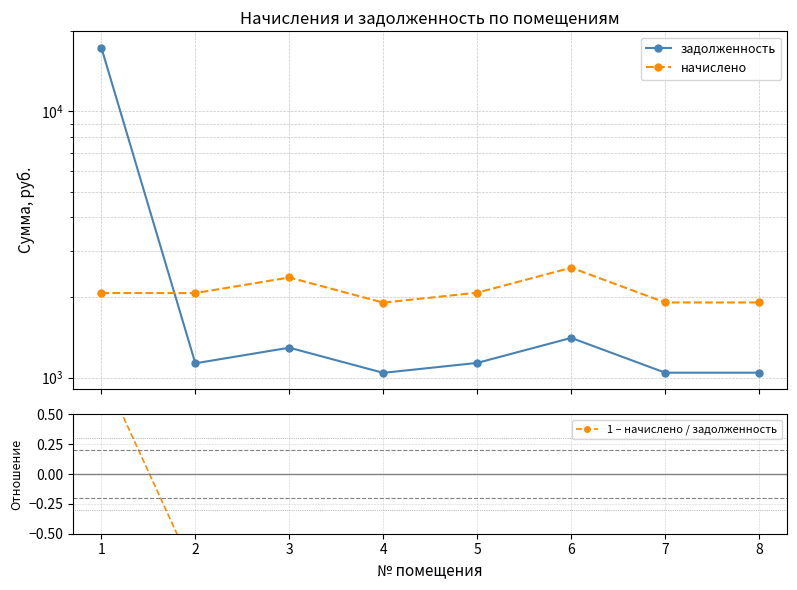

True or false: начислено has more than 1 points higher than both neighbors.

True